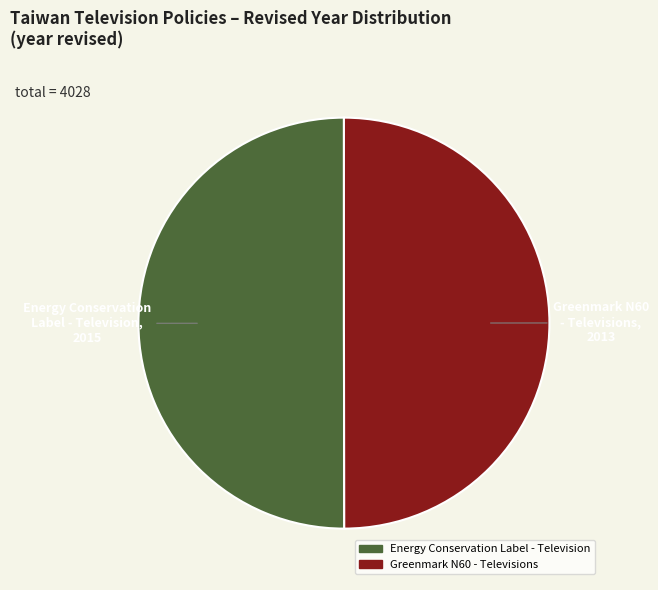

Combined, do Energy Conservation Label - Television and Greenmark N60 - Televisions account for over 50%?

Yes